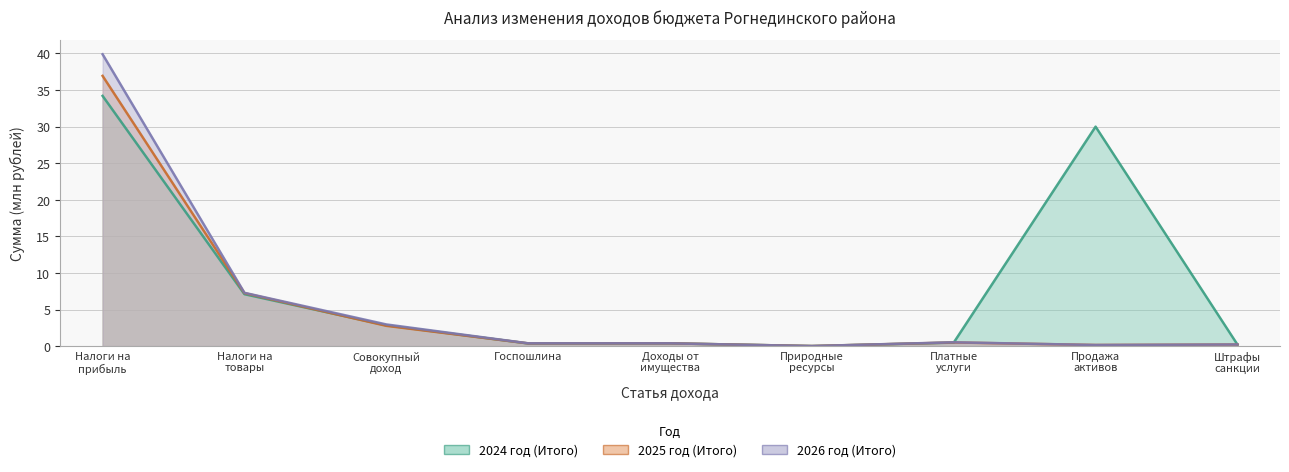

Rank the series at Госпошлина from lowest to highest value.

2024 год (Итого), 2025 год (Итого), 2026 год (Итого)